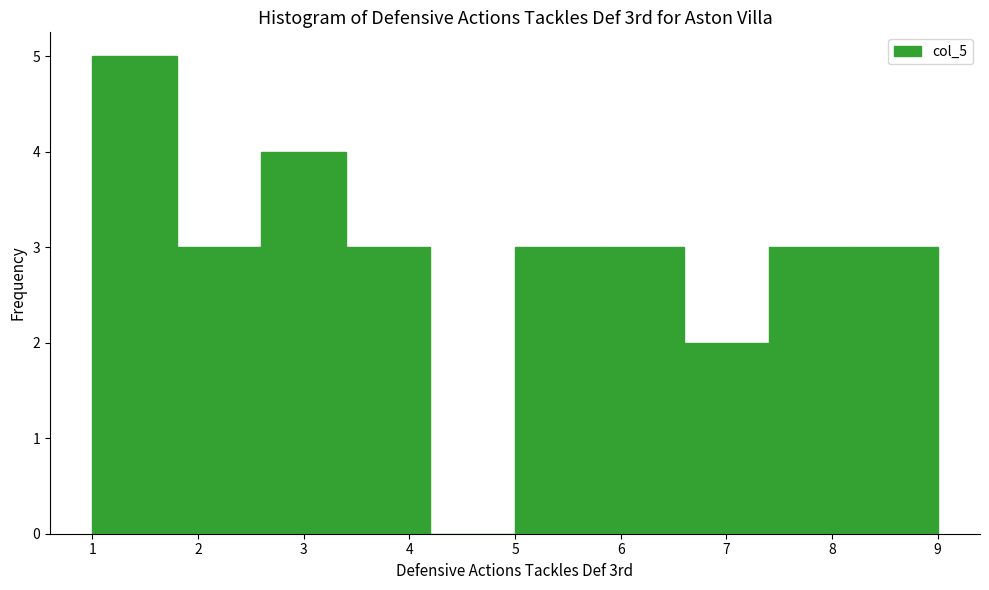

Reading left to right, list every bar in this chart as the range it spans on the x-axis followed by its height. The values are not printed on the chart, so give them approximately, as read against the axis.

1.0 to 1.8: 5
1.8 to 2.6: 3
2.6 to 3.4: 4
3.4 to 4.2: 3
4.2 to 5.0: 0
5.0 to 5.8: 3
5.8 to 6.6: 3
6.6 to 7.4: 2
7.4 to 8.2: 3
8.2 to 9.0: 3